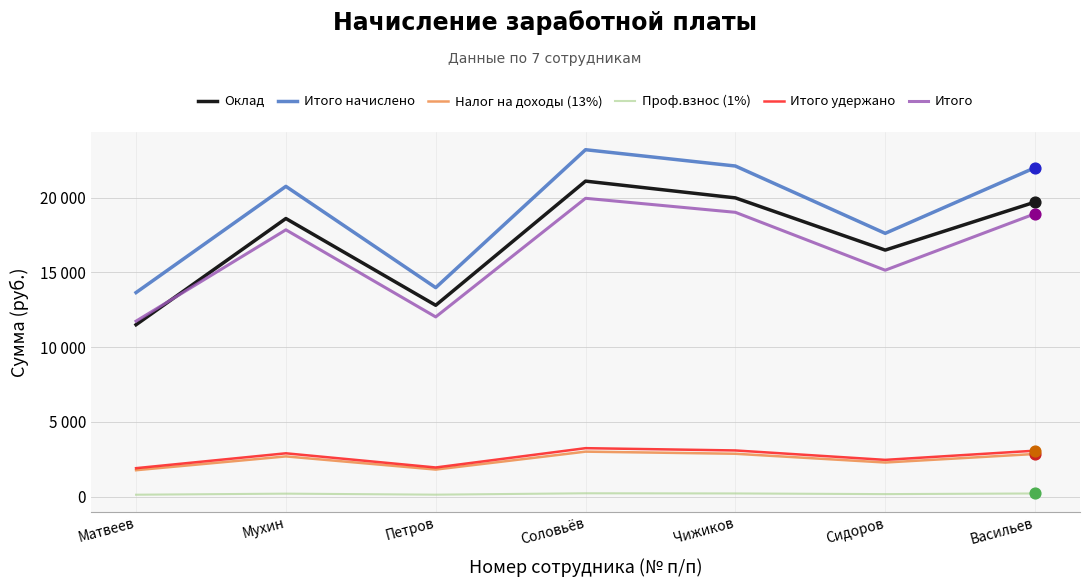

At how many categories does at least one series exceed 2961?

7